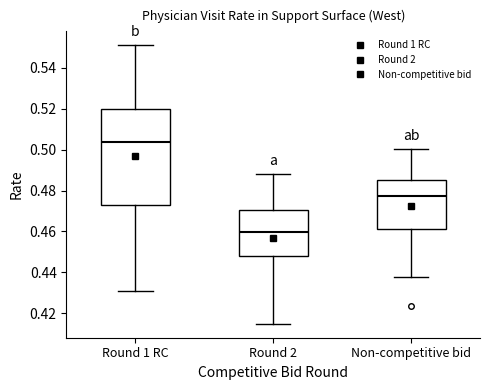

Reading left to right, transcribe this box plot: for each box, give where its median line is, the range the box spans, and where its two whiskers end, as read against the y-axis. The values are not printed on the chart, so give them approximately, as read against the axis.

Round 1 RC: median 0.504, box 0.474 to 0.520, whiskers 0.430 to 0.550
Round 2: median 0.460, box 0.448 to 0.470, whiskers 0.414 to 0.488
Non-competitive bid: median 0.478, box 0.462 to 0.486, whiskers 0.438 to 0.500